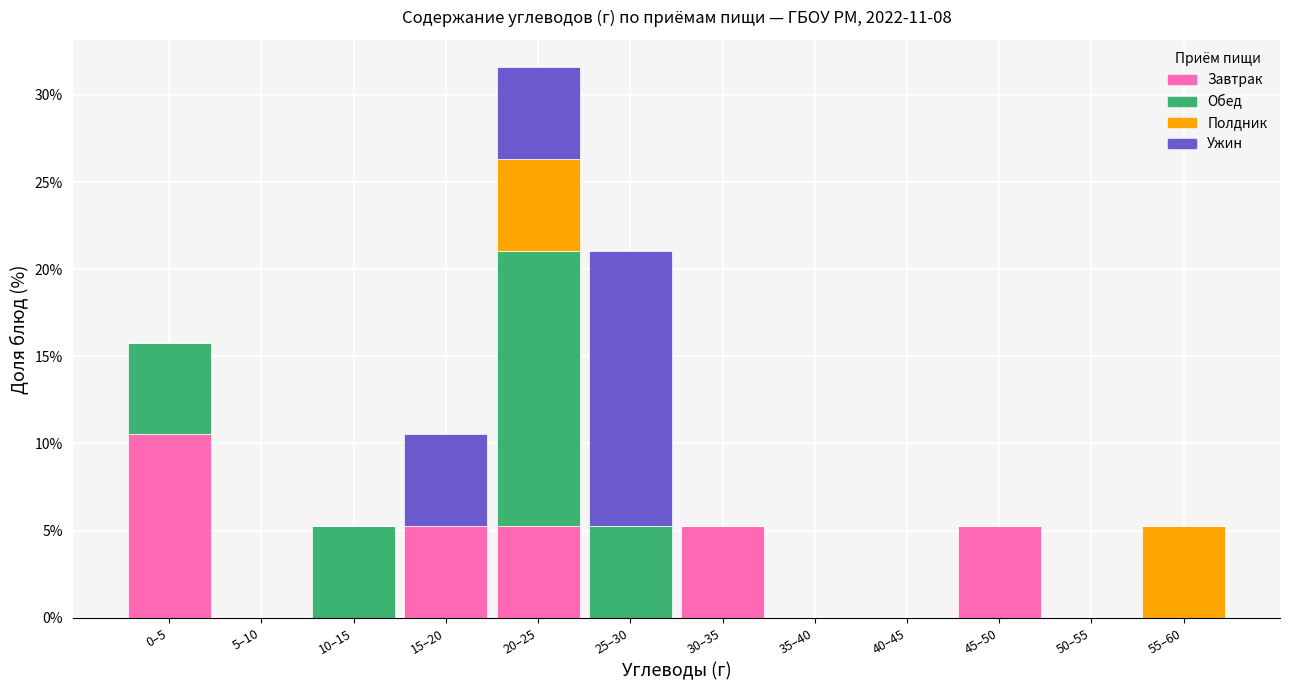

Which category has the highest value in the Завтрак series?

0–5